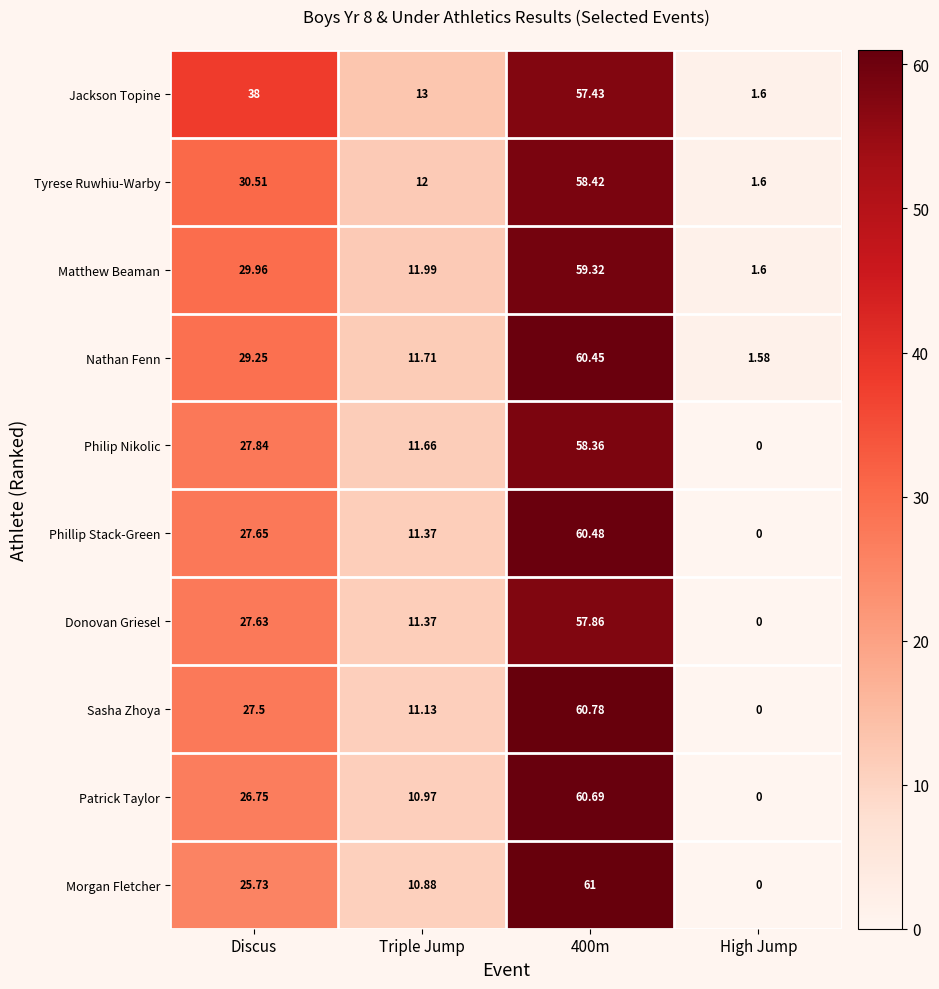

Which series has the largest range (max minus min)?

Morgan Fletcher